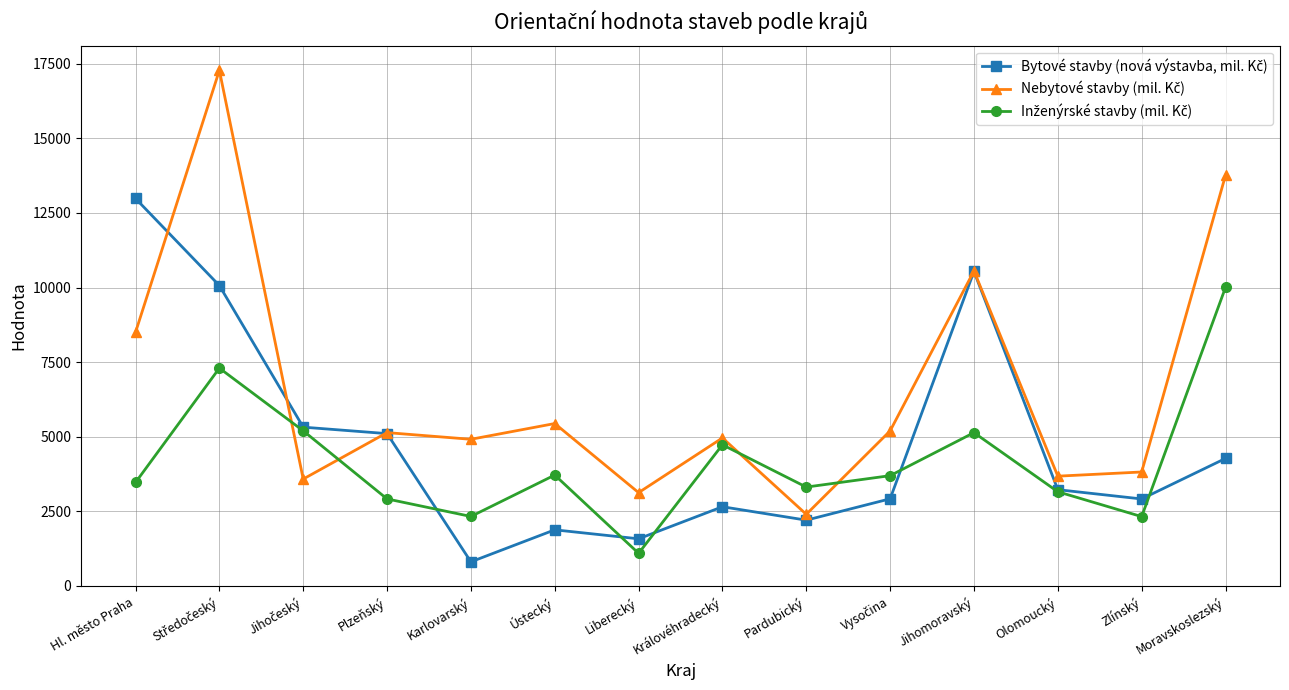

What is the total value across all series at Zlínský?

9051